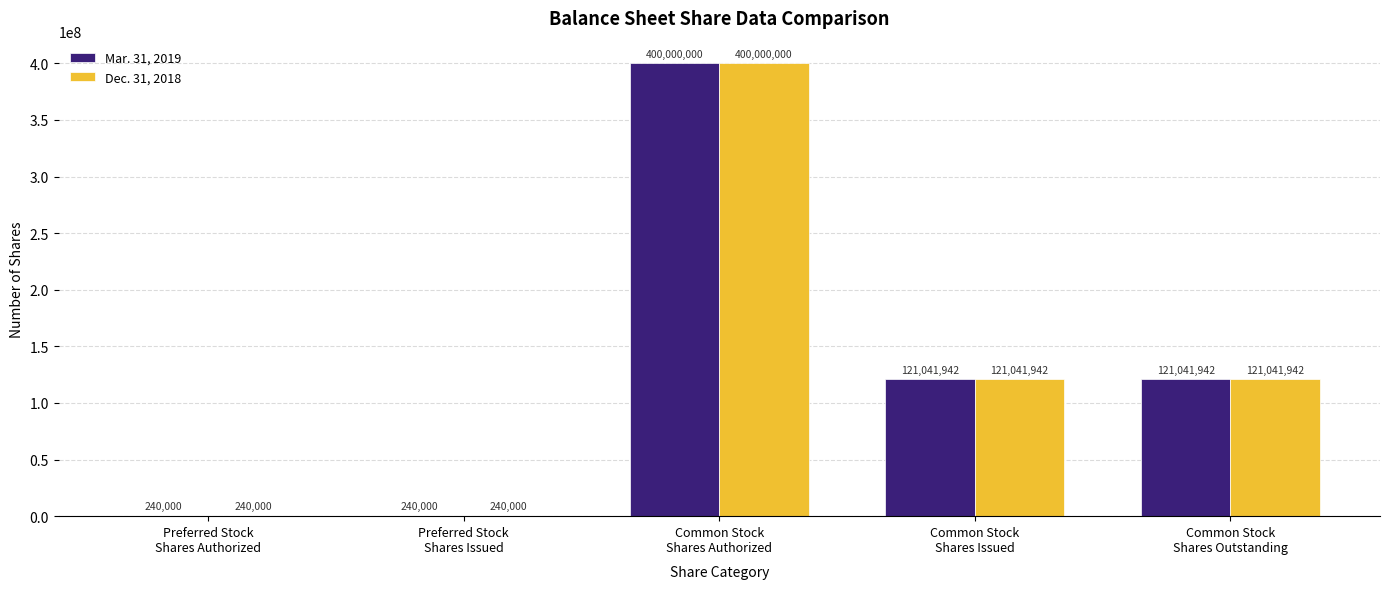

What is the highest value of the Dec. 31, 2018 series?

400000000